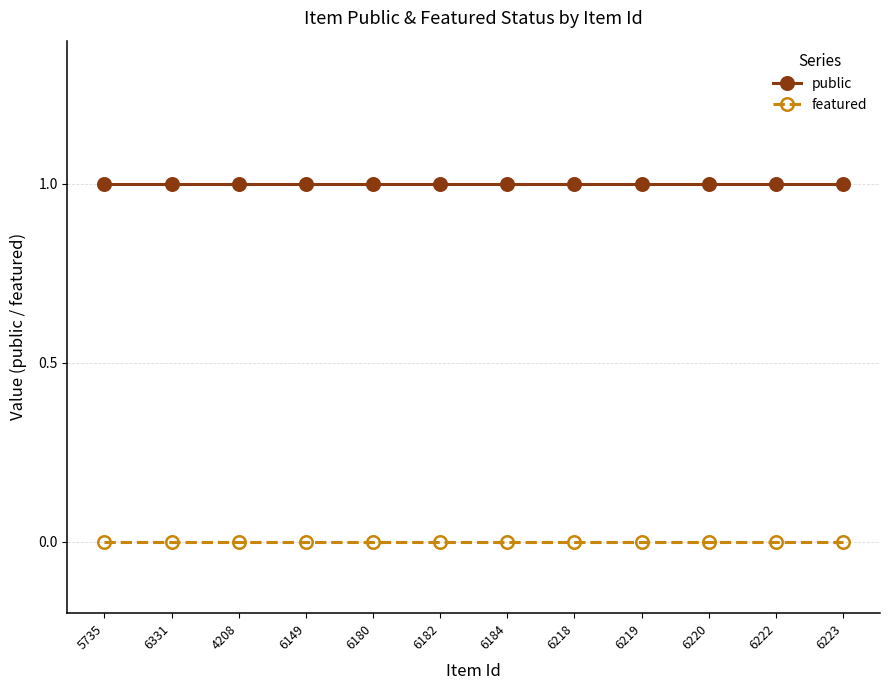

What is the sum of all public values?

12